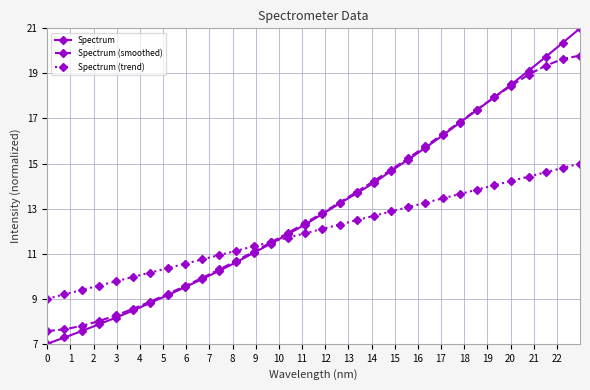

Rank the series by their maximum value, from highest to lowest.

Spectrum, Spectrum (smoothed), Spectrum (trend)